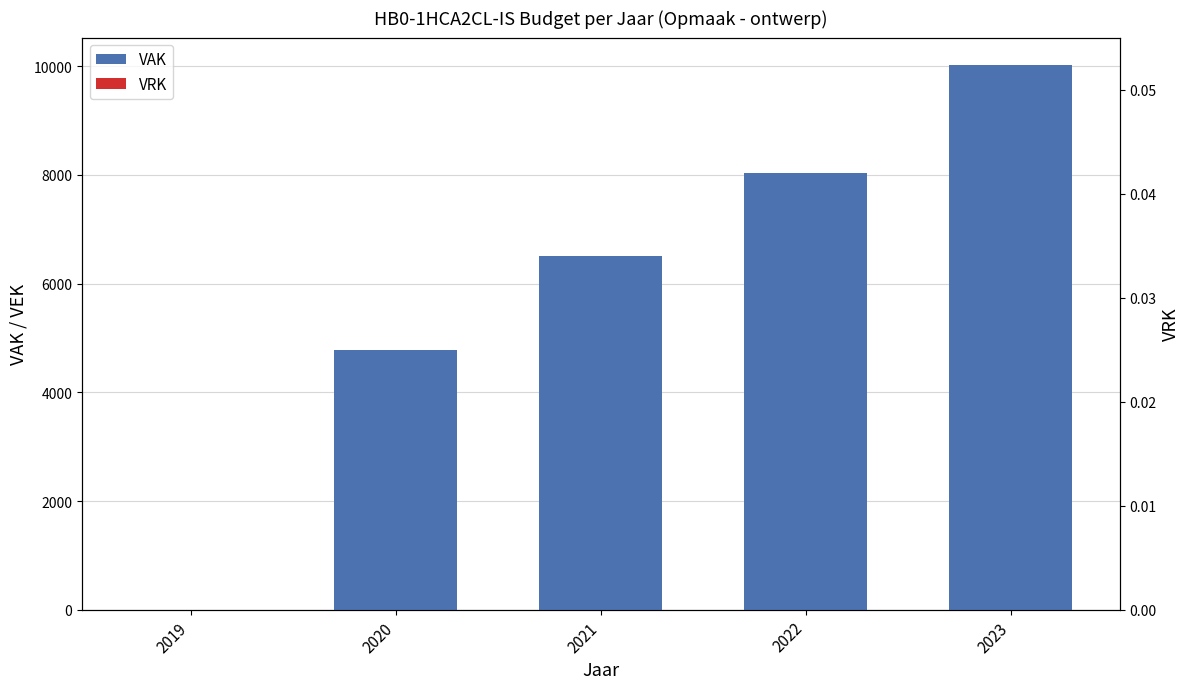

What is the highest value of the VAK series?

10022